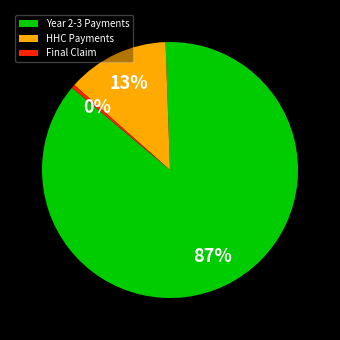

Which slice is the largest?

Year 2-3 Payments